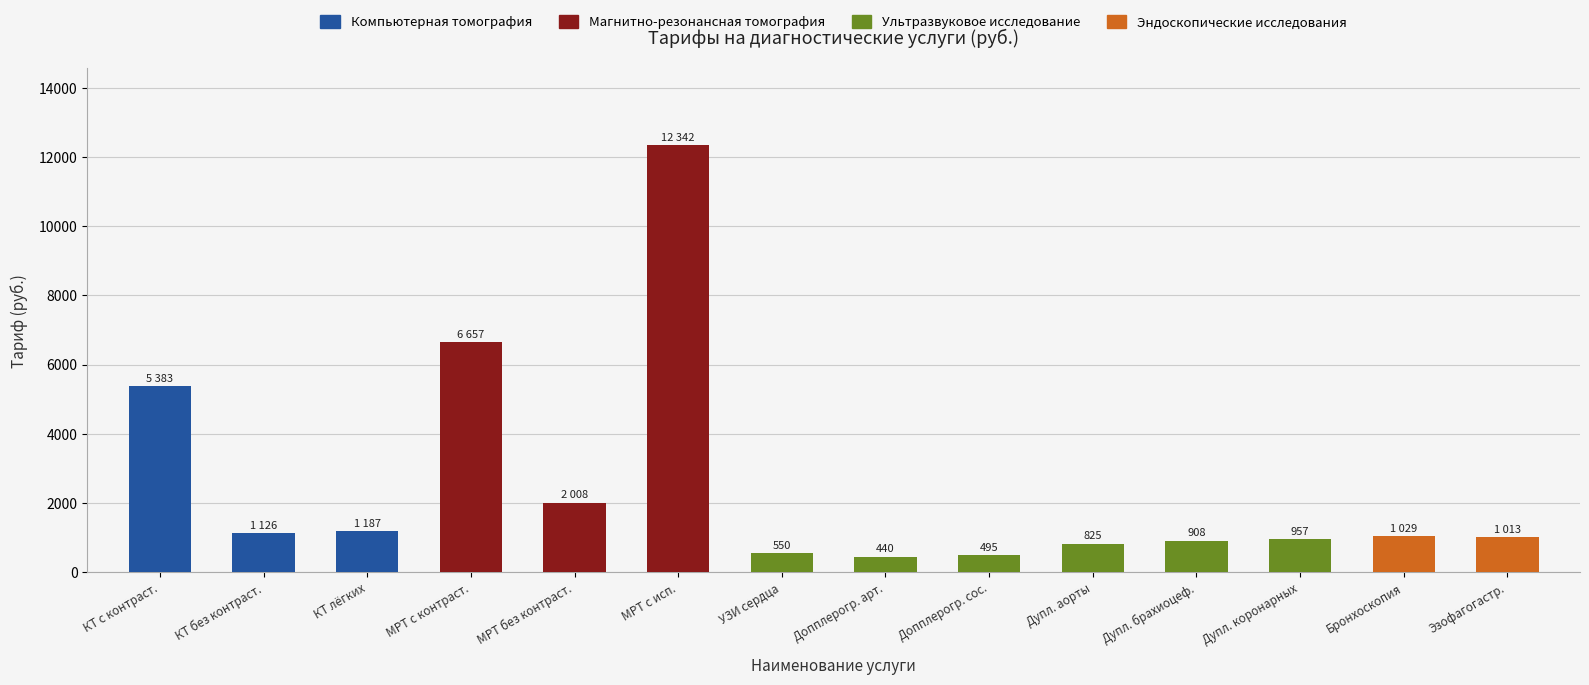

What is the maximum value shown in the chart?

12342